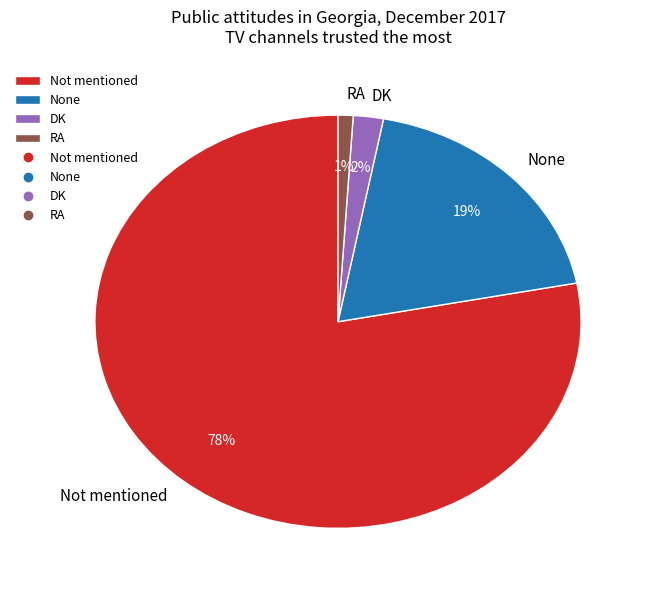

To the nearest percent, what percentage of the pie is None?

19%